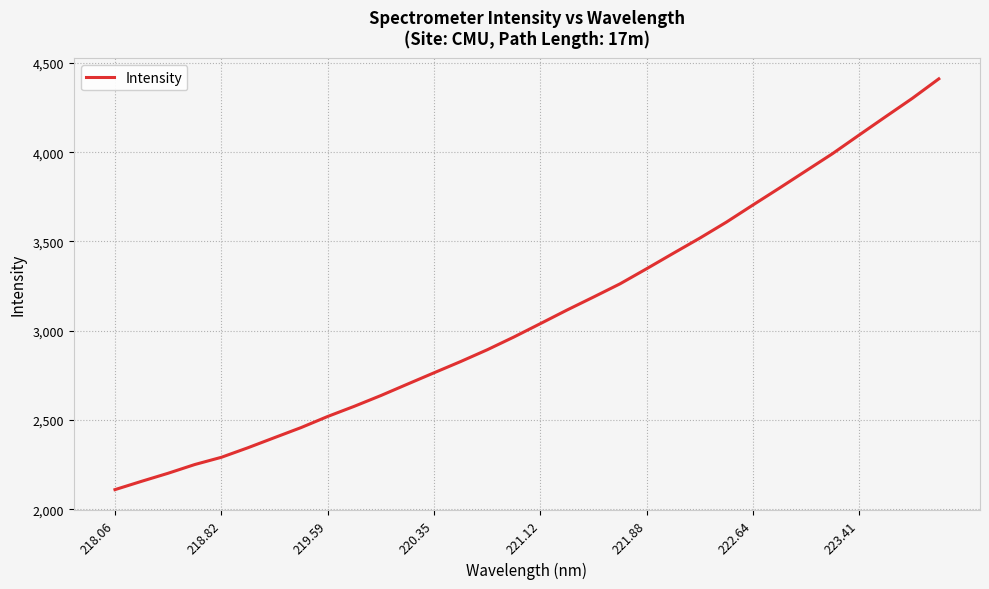

What is the difference between the maximum and minimum values?

2301.1